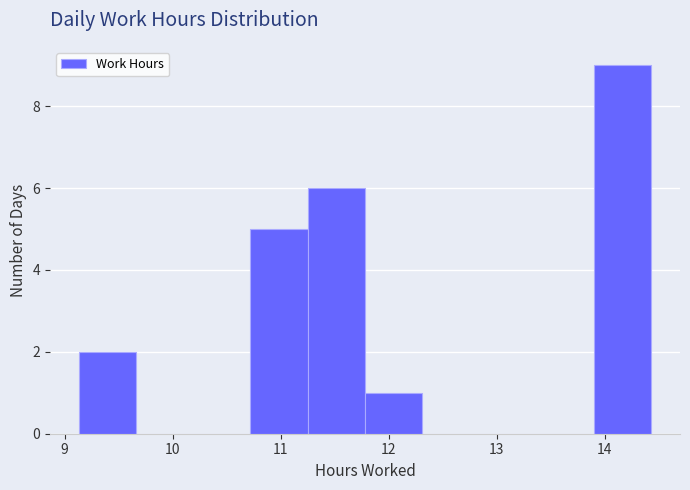

Which range on the x-axis has the tallest bar?

13.90 to 14.43